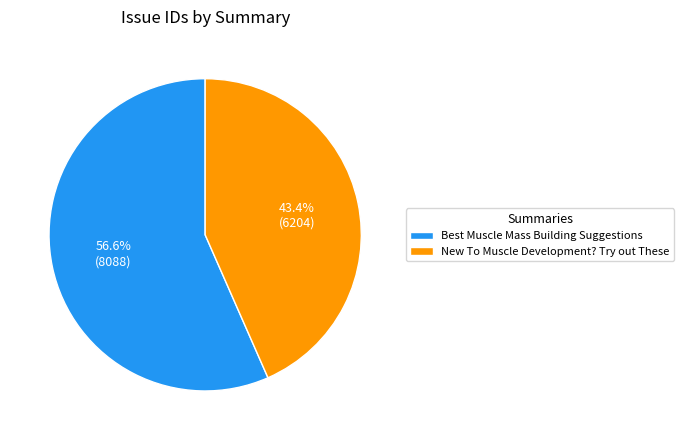

Do Best Muscle Mass Building Suggestions and New To Muscle Development? Try out These together represent more than half of the pie?

Yes